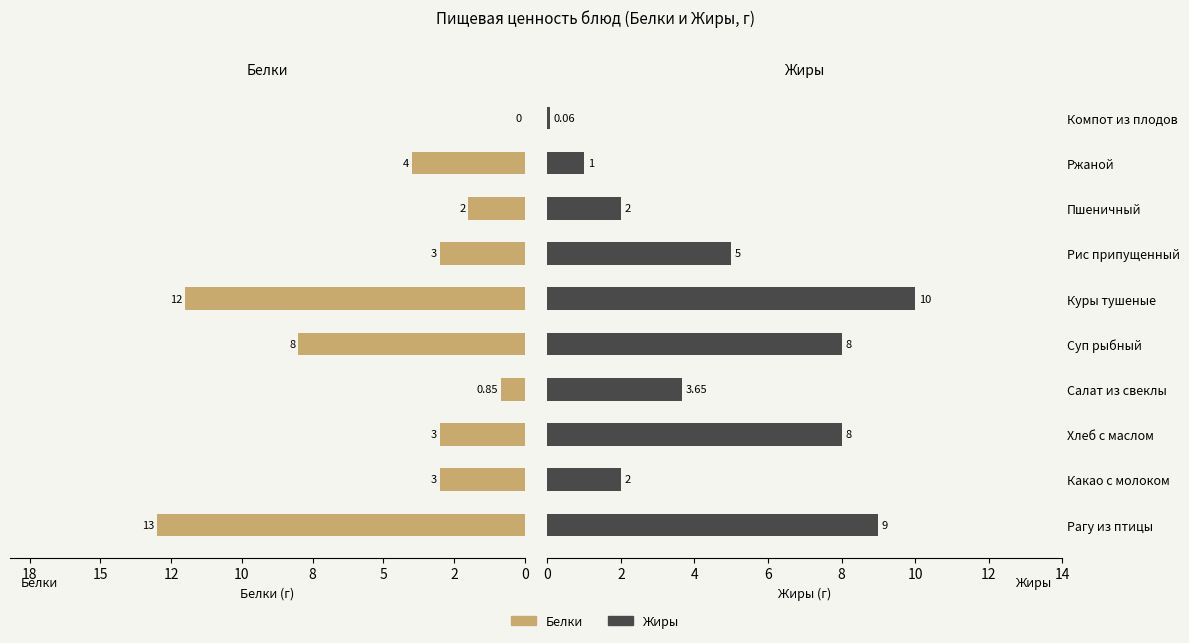

The value of Белки at Какао с молоком is 3.0. True or false?

True